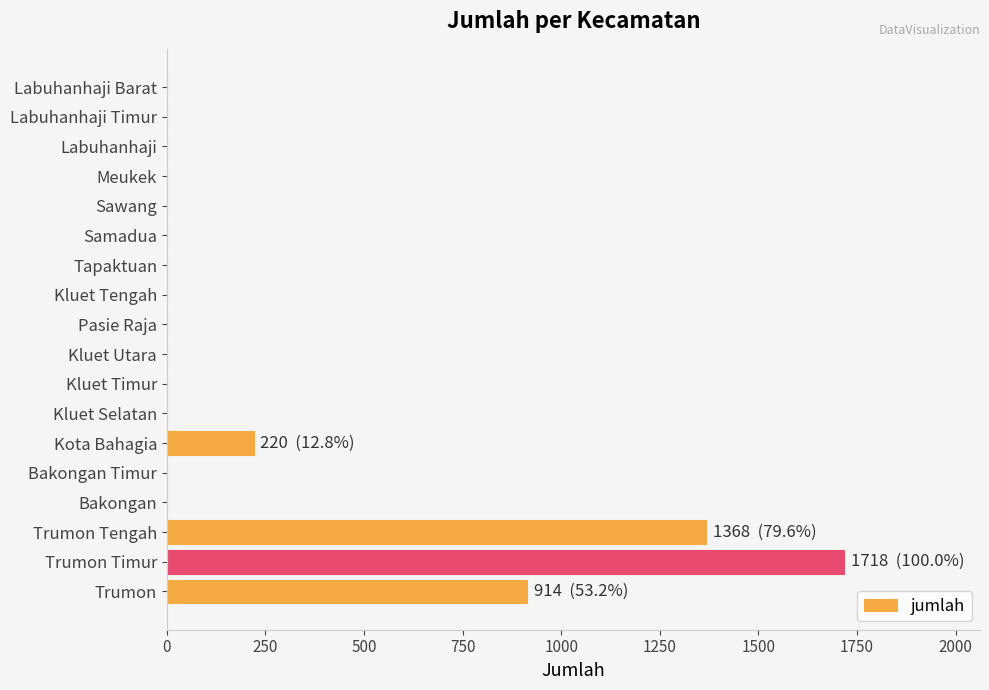

Reading bottom to top, transcribe all the data shown in this chart.

Trumon=914	Trumon Timur=1718	Trumon Tengah=1368	Bakongan=0	Bakongan Timur=0	Kota Bahagia=220	Kluet Selatan=0	Kluet Timur=0	Kluet Utara=0	Pasie Raja=0	Kluet Tengah=0	Tapaktuan=0	Samadua=0	Sawang=0	Meukek=0	Labuhanhaji=0	Labuhanhaji Timur=0	Labuhanhaji Barat=0